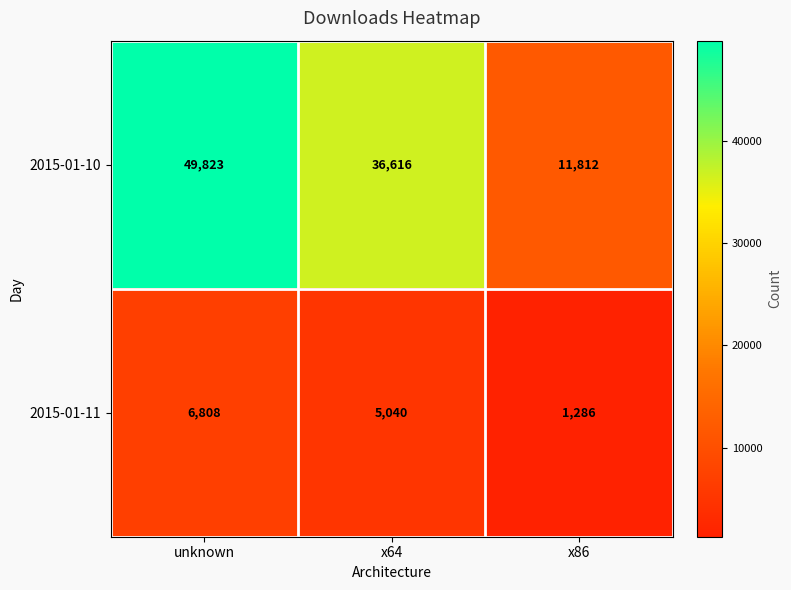

True or false: 2015-01-11 has a value of 1286 at x86.

True